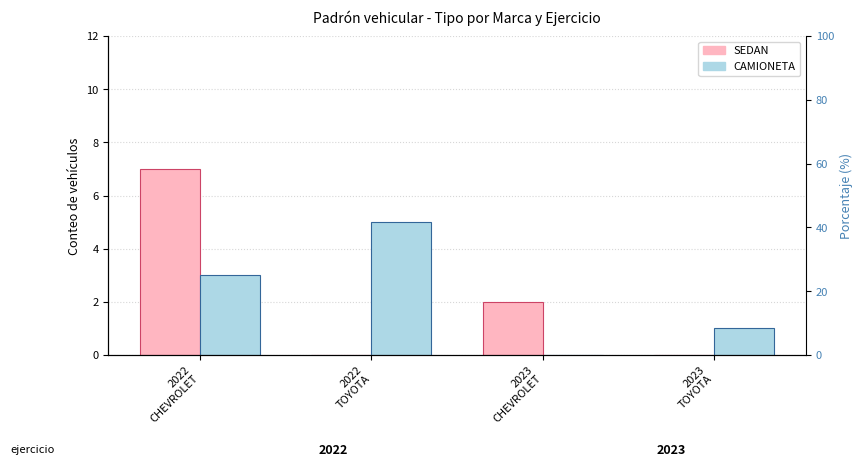

True or false: SEDAN has a value of 2 at 2023
CHEVROLET.

True